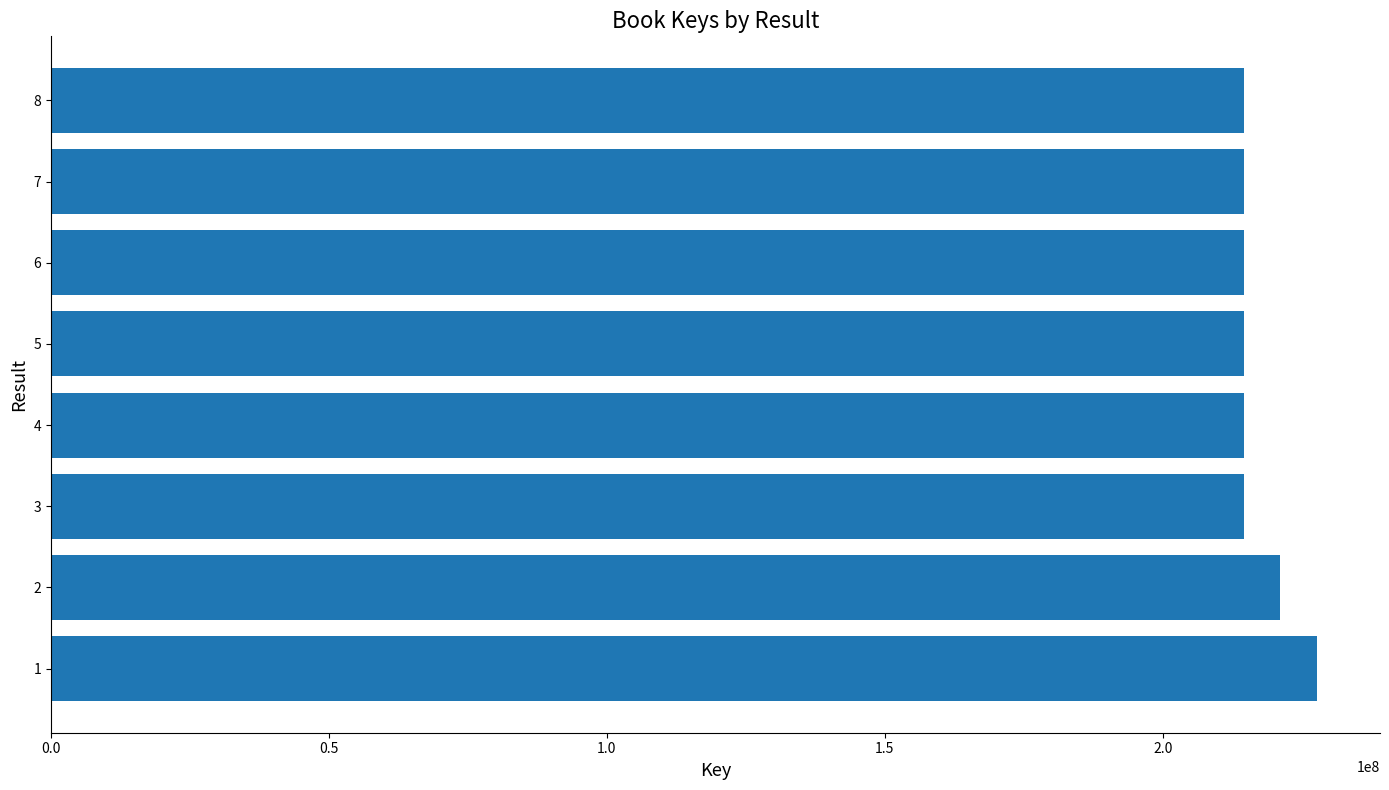

What is the approximate value at 6?

214688312